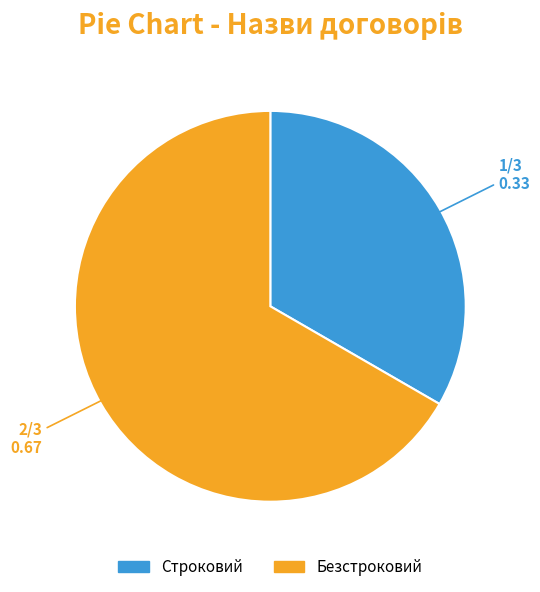

Which category accounts for the majority?

Безстроковий